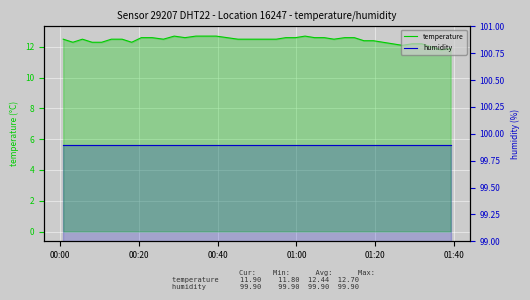

How many data points in temperature are less than 12?

2